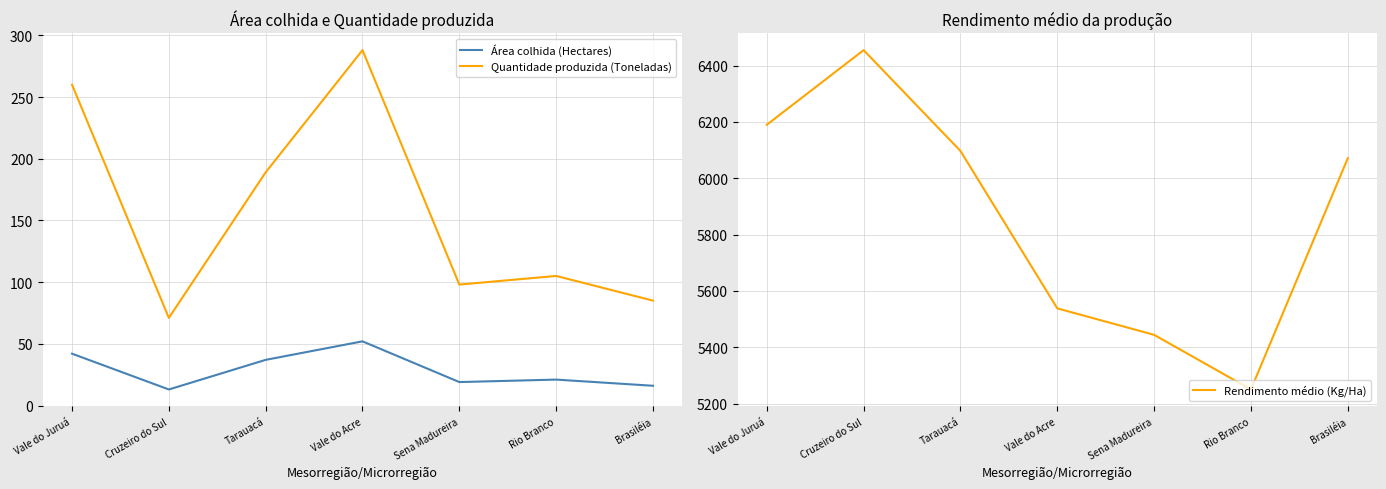

Reading left to right, what are all the values shown in this chart?

Área colhida (Hectares): Vale do Juruá=42	Cruzeiro do Sul=13	Tarauacá=37	Vale do Acre=52	Sena Madureira=19	Rio Branco=21	Brasiléia=16
Quantidade produzida (Toneladas): Vale do Juruá=260	Cruzeiro do Sul=71	Tarauacá=189	Vale do Acre=288	Sena Madureira=98	Rio Branco=105	Brasiléia=85
Rendimento médio (Kg/Ha): Vale do Juruá=6190	Cruzeiro do Sul=6455	Tarauacá=6097	Vale do Acre=5538	Sena Madureira=5444	Rio Branco=5250	Brasiléia=6071